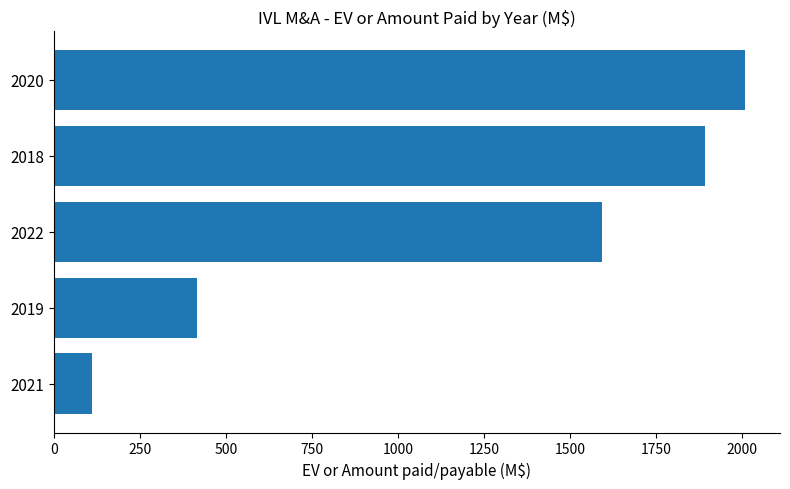

Reading top to bottom, list all the values displayed in this chart.

2008.9	1892.4	1593.5	415.4	110.0